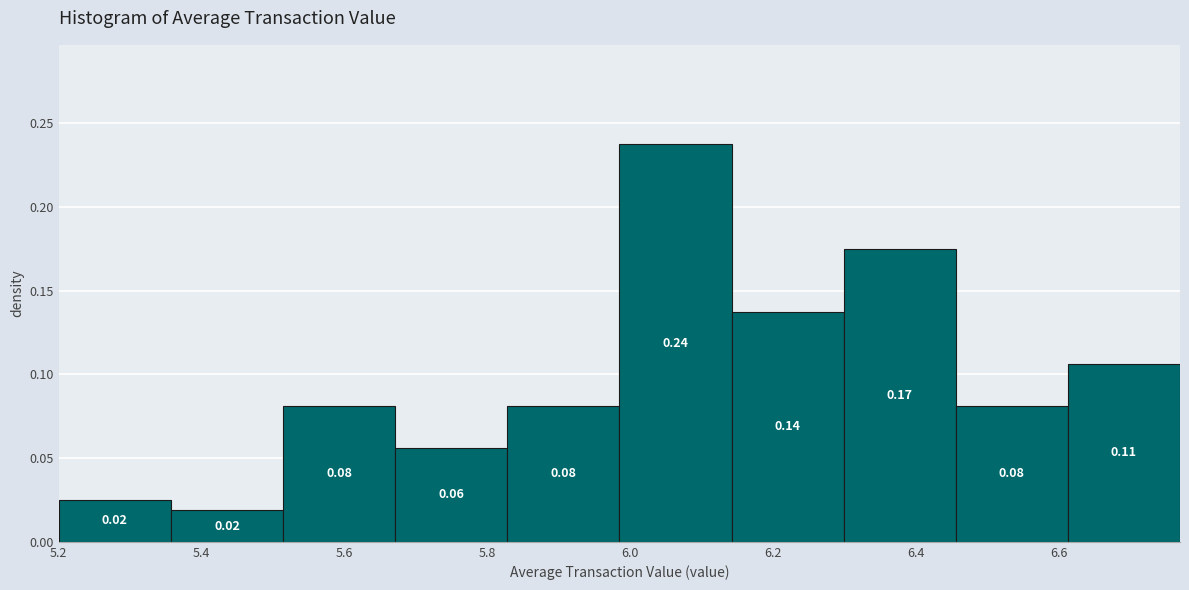

Over which range of the x-axis is the bar tallest?

5.98 to 6.14